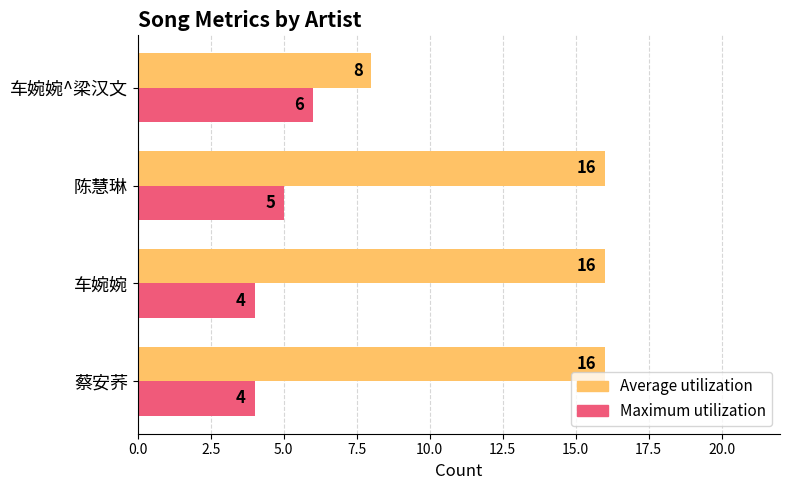

The value of Maximum utilization at 车婉婉 is 6. True or false?

False